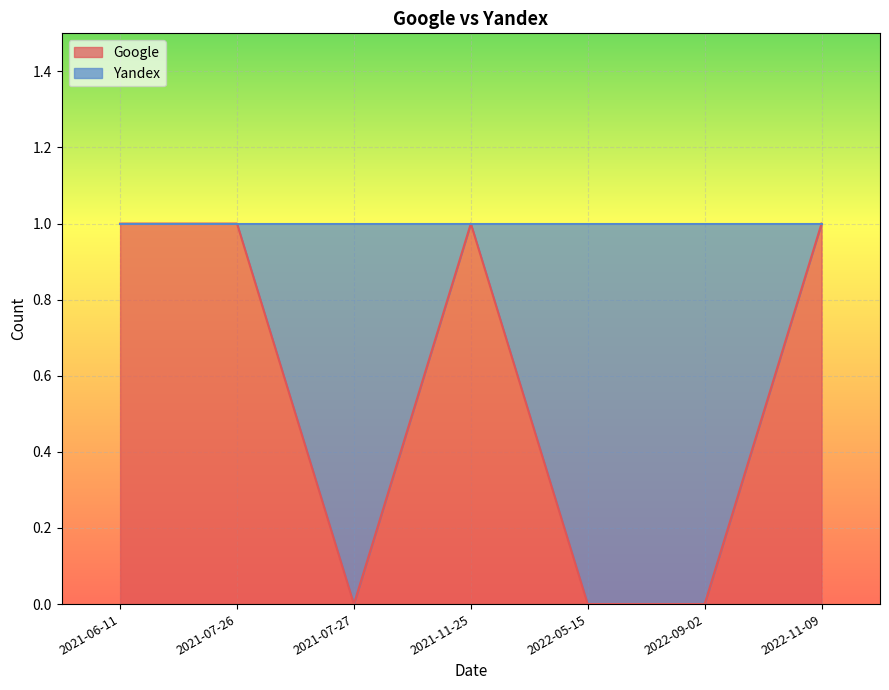

Reading right to left, extract all data points from this chart.

1	0	0	1	0	1	1